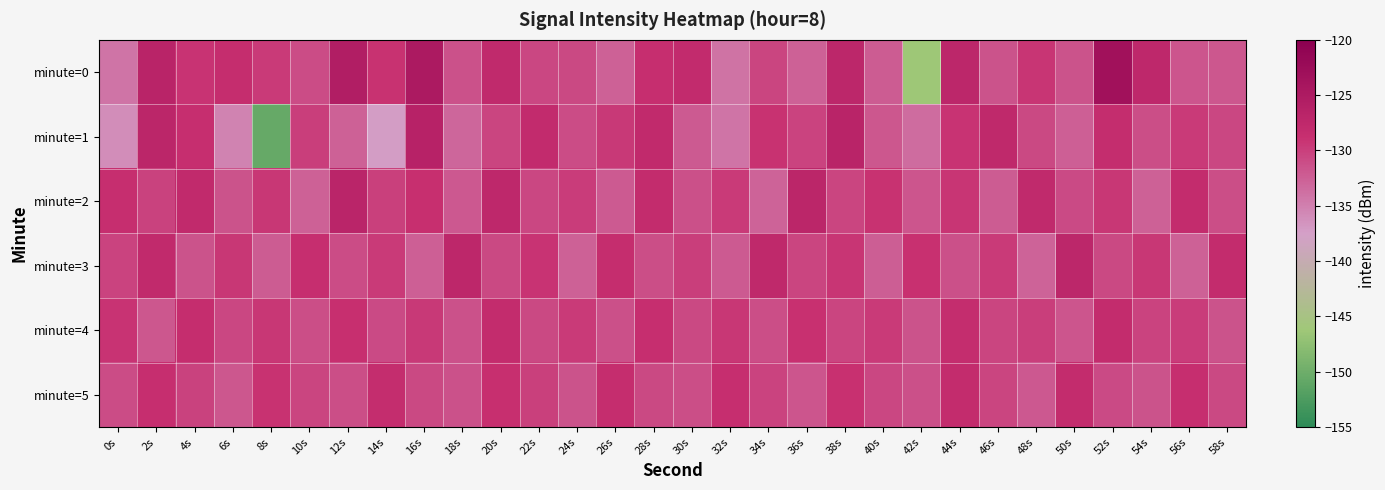

Which series has the largest range (max minus min)?

minute=1